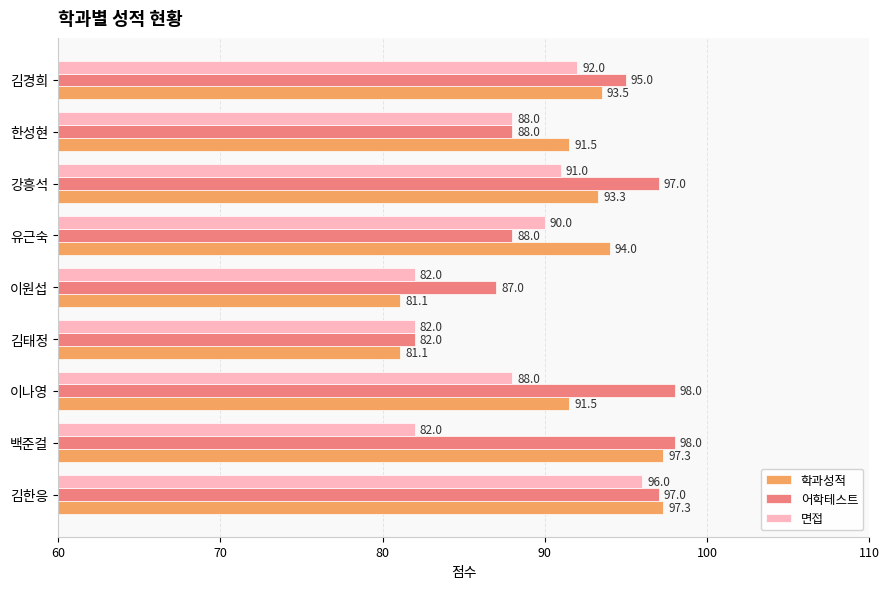

At 유근숙, list the series in order from smallest to largest.

어학테스트, 면접, 학과성적